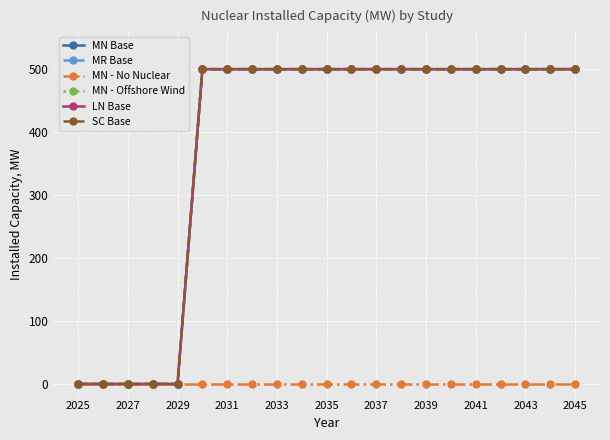

True or false: MN - Offshore Wind and LN Base intersect in this chart.

False